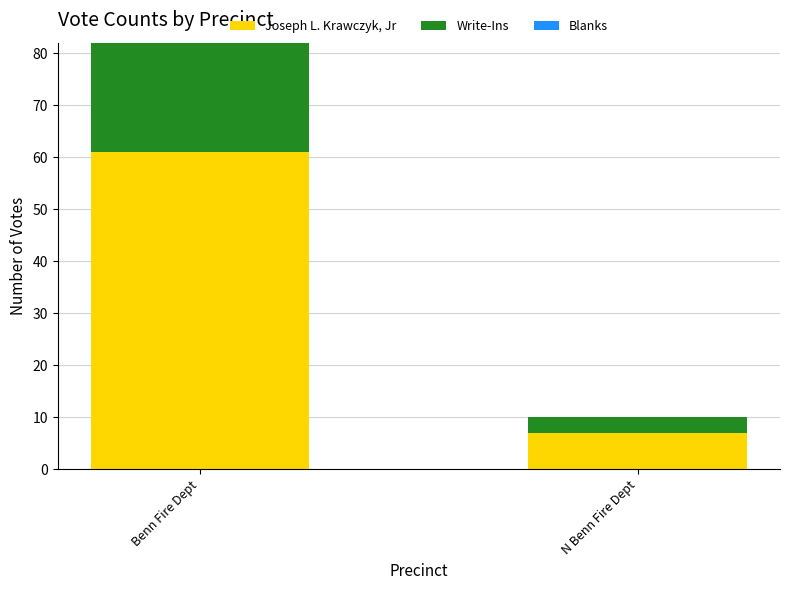

How many bars are there in total?

2